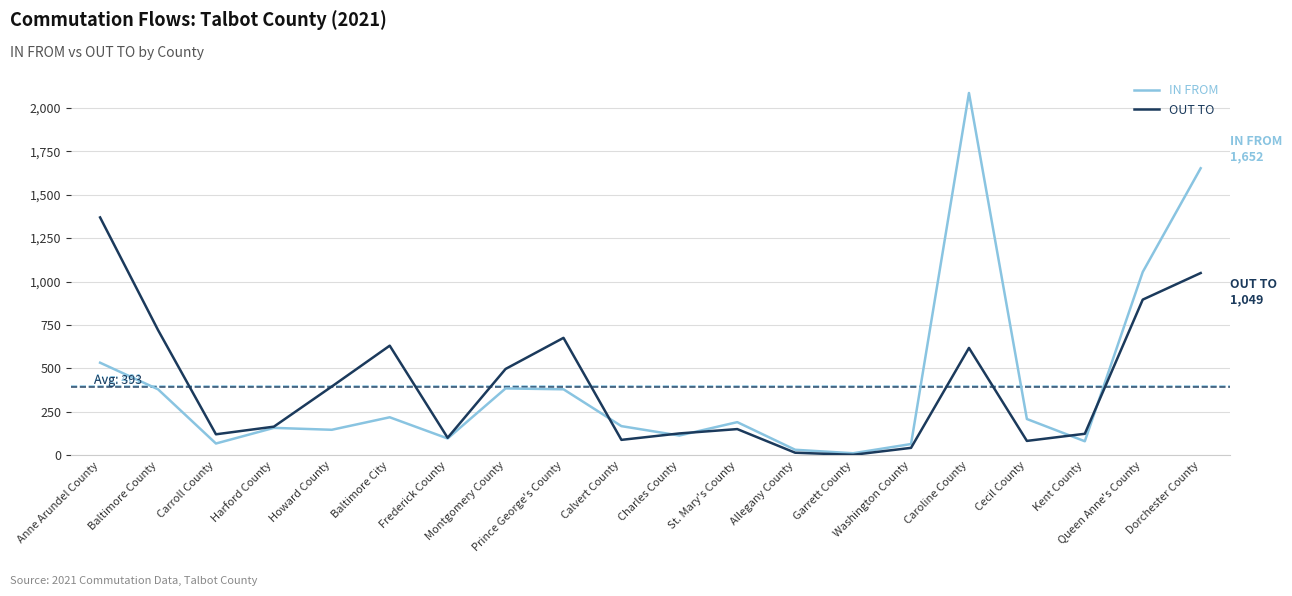

Rank the series by their maximum value, from lowest to highest.

OUT TO, IN FROM